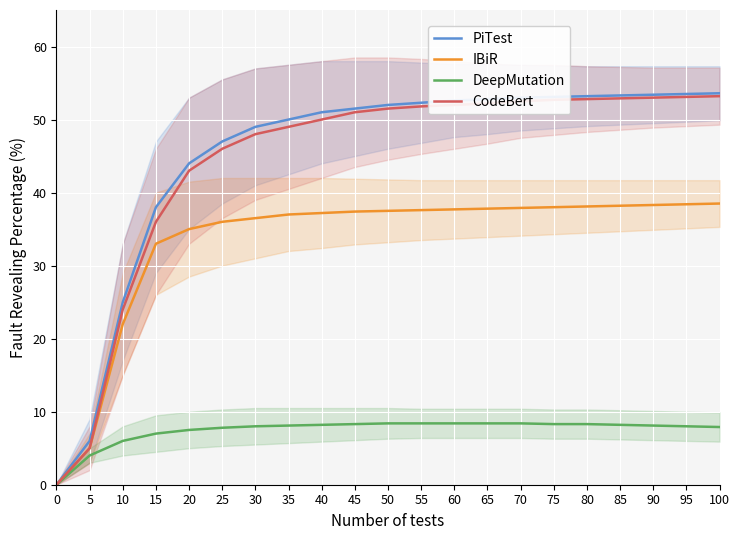

Reading left to right, what are all the values shown in this chart?

PiTest: 0.0	6.0	25.0	38.0	44.0	47.0	49.0	50.0	51.0	51.5	52.0	52.3	52.6	52.8	53.0	53.1	53.2	53.3	53.4	53.5	53.6
IBiR: 0.0	5.0	22.0	33.0	35.0	36.0	36.5	37.0	37.2	37.4	37.5	37.6	37.7	37.8	37.9	38.0	38.1	38.2	38.3	38.4	38.5
DeepMutation: 0.0	4.0	6.0	7.0	7.5	7.8	8.0	8.1	8.2	8.3	8.4	8.4	8.4	8.4	8.4	8.3	8.3	8.2	8.1	8.0	7.9
CodeBert: 0.0	5.0	24.0	36.0	43.0	46.0	48.0	49.0	50.0	51.0	51.5	51.8	52.0	52.2	52.5	52.7	52.8	52.9	53.0	53.1	53.2